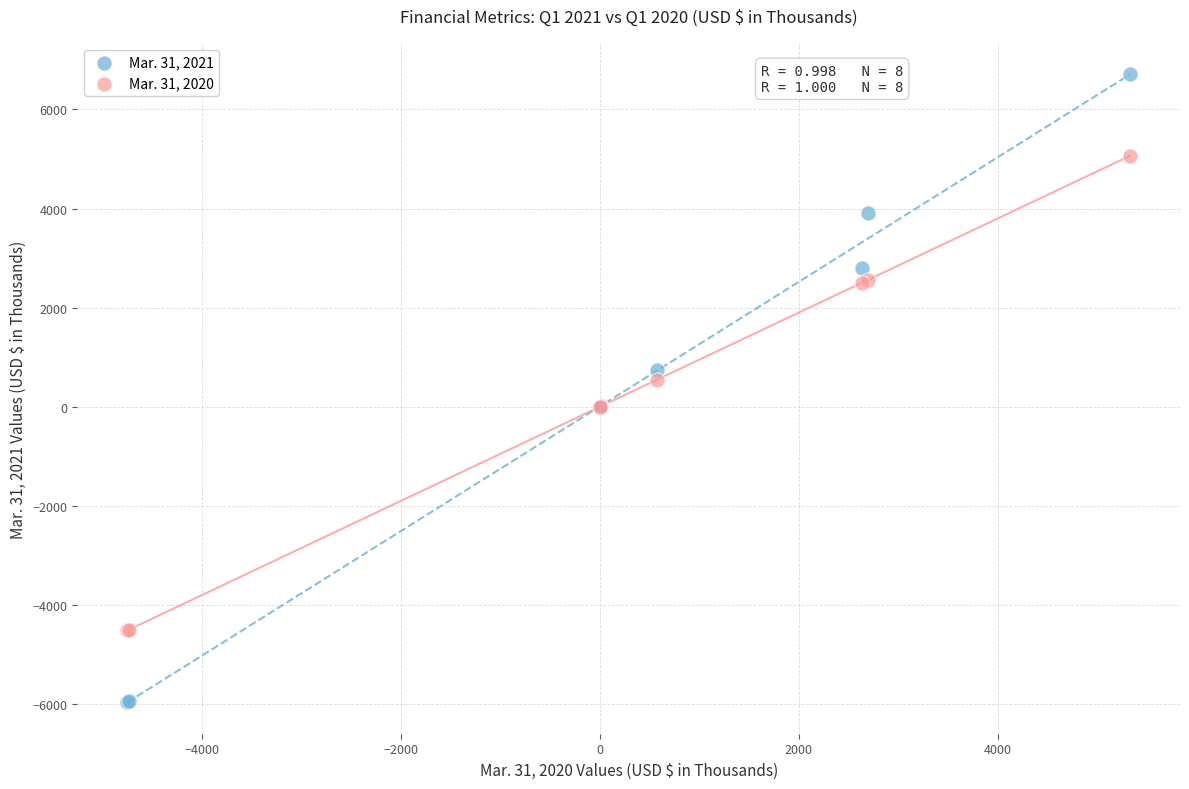

Which series reaches the minimum Y coordinate?

Mar. 31, 2021